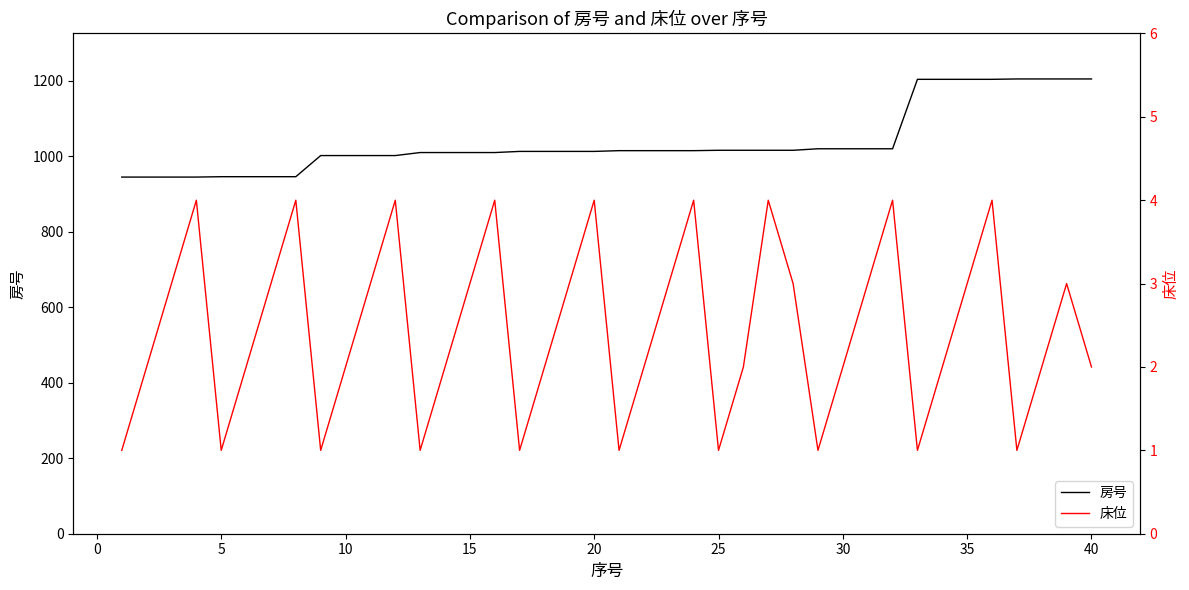

What is the maximum value for 床位?

4